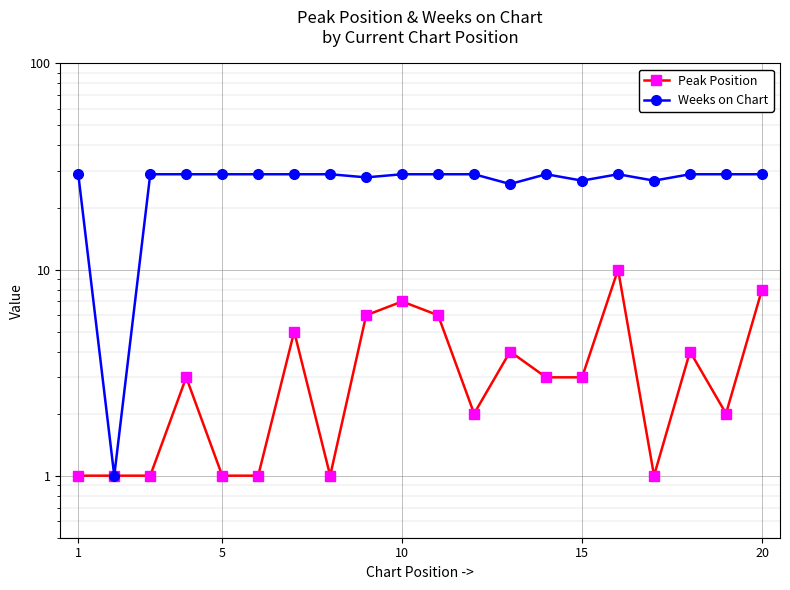

Rank the series by their average value, from highest to lowest.

Weeks on Chart, Peak Position